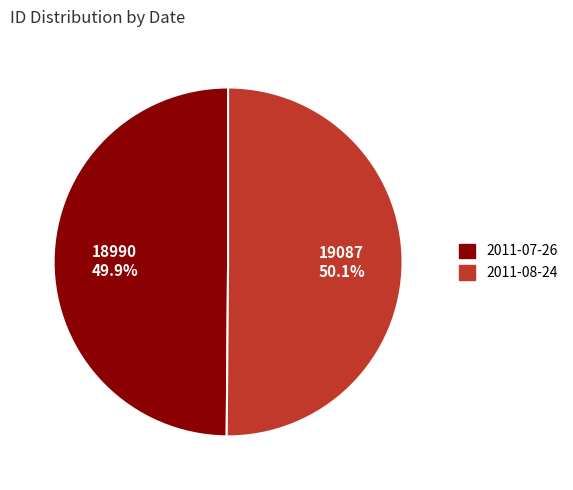

Approximately how many times larger is the value at 2011-07-26 compared to 2011-08-24?

1.0